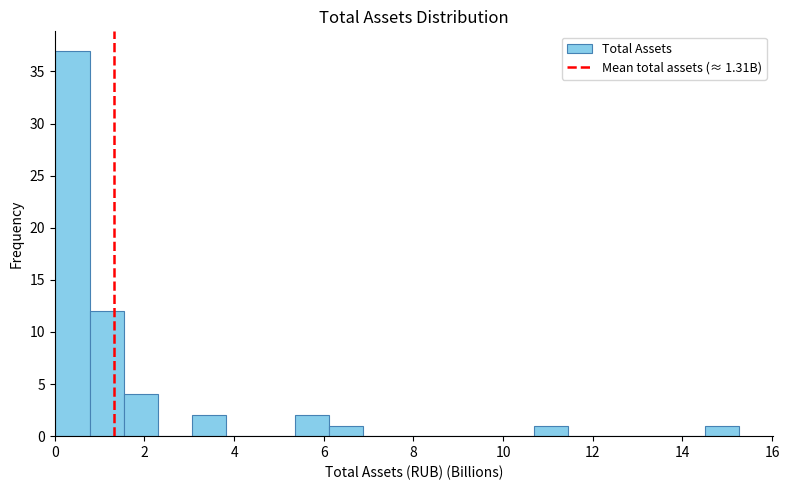

Read against the x-axis, roughly where is the centre of the tallest bar?

0.4